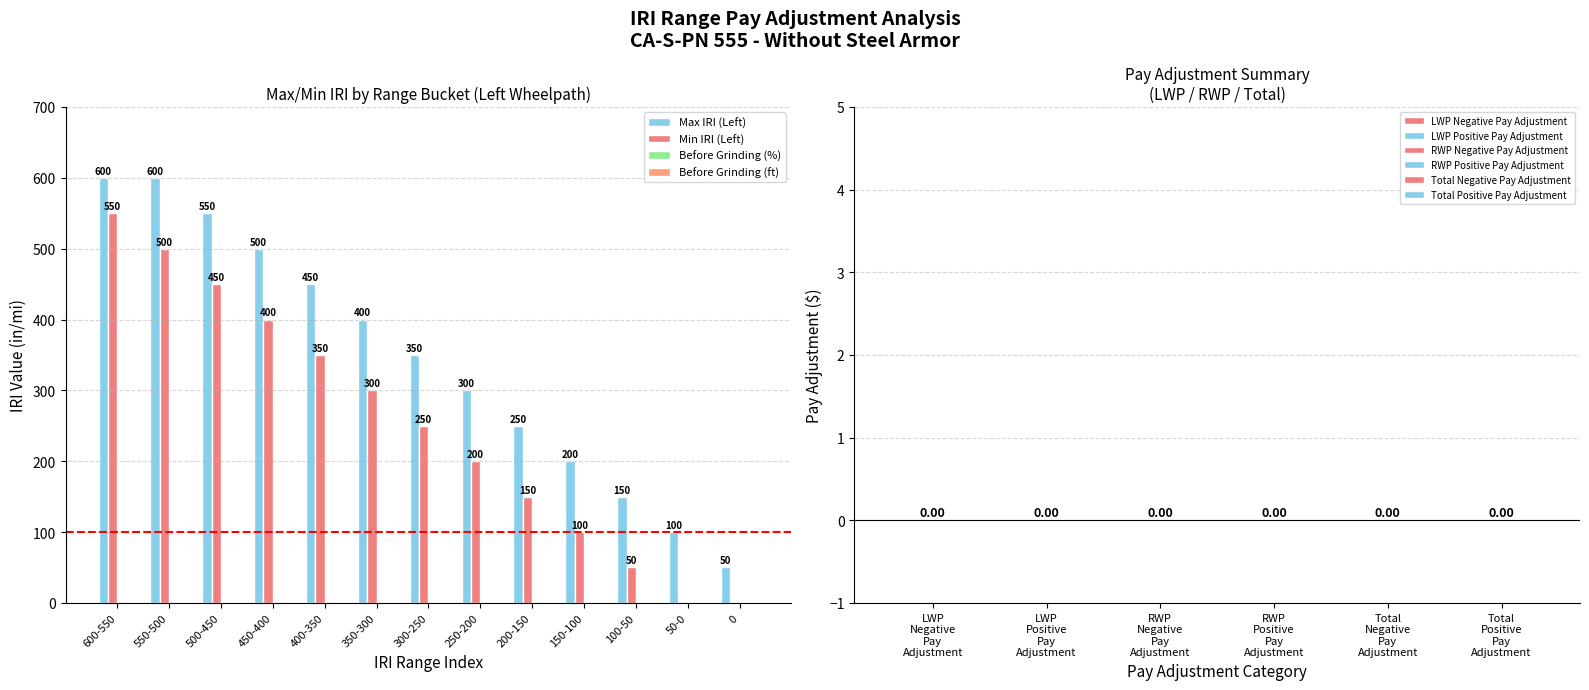

What is the spread (max minus min) of values at 0?

50